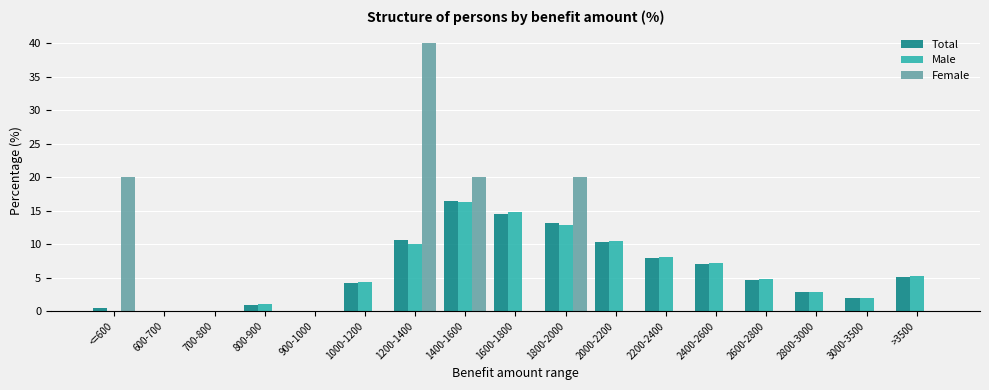

The Male series shows -4.9 at 900-1000. True or false?

False